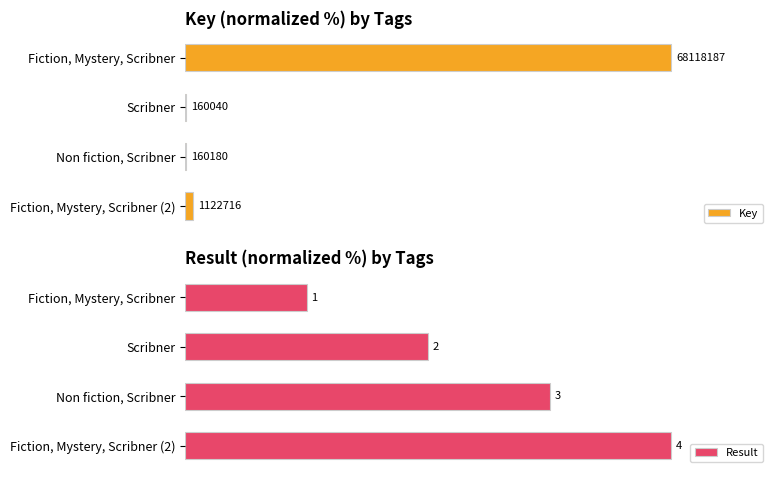

Rank the series by their maximum value, from highest to lowest.

Key, Result